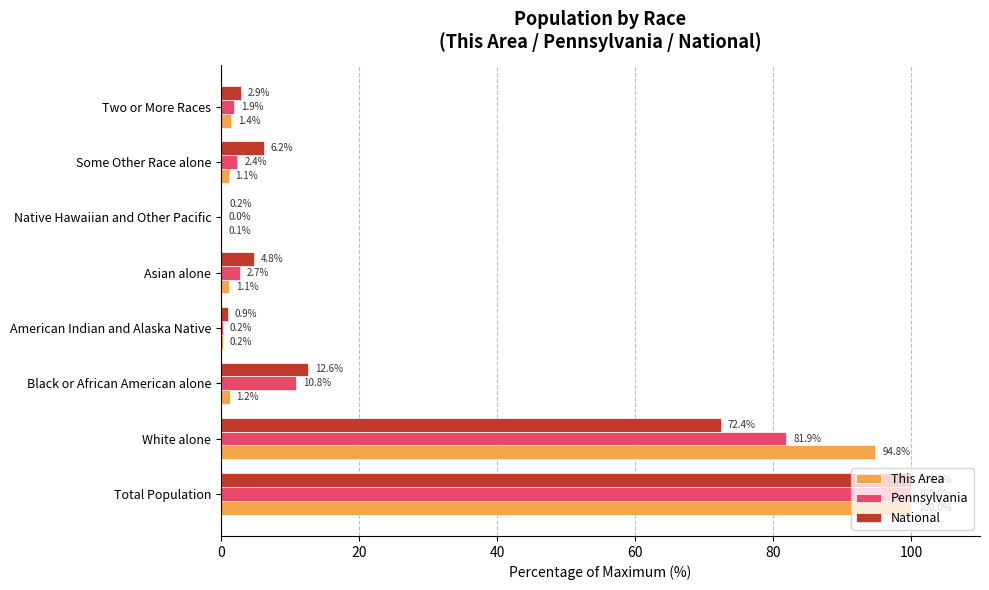

How many series are shown in this chart?

3